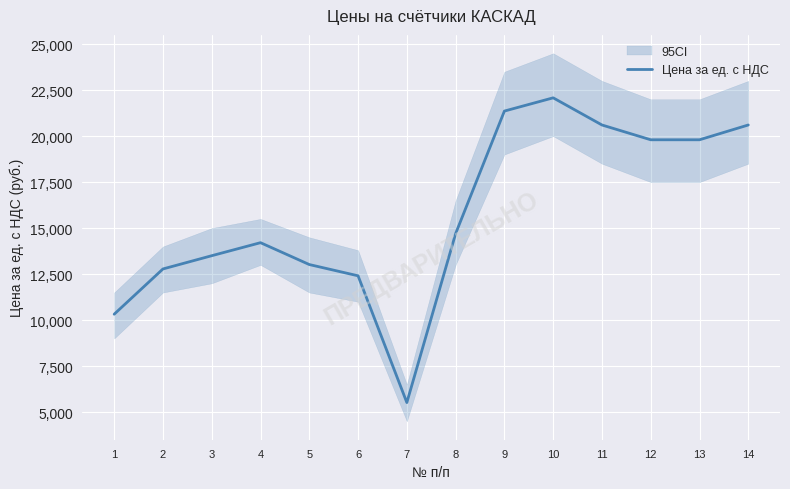

The value at 9 is 21360. True or false?

True